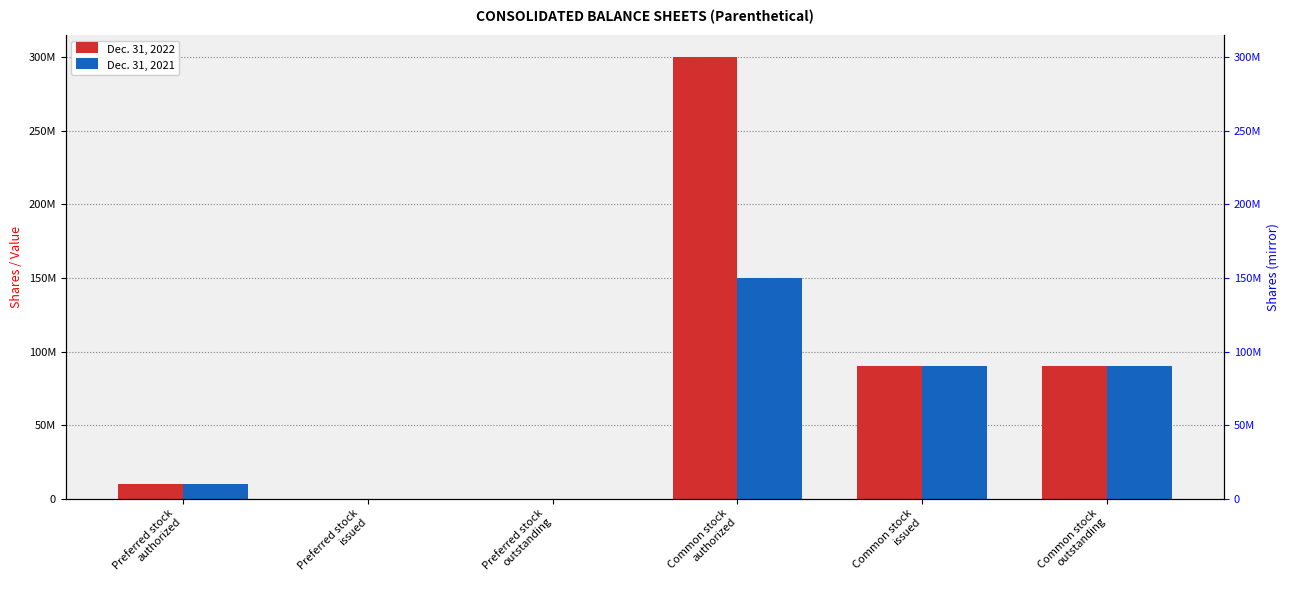

Where does the Dec. 31, 2022 series first go above 90387732?

Common stock
authorized